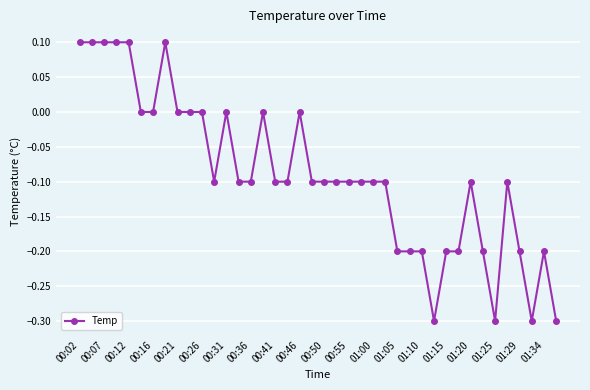

Is this an area chart (filled region under the line)?

No